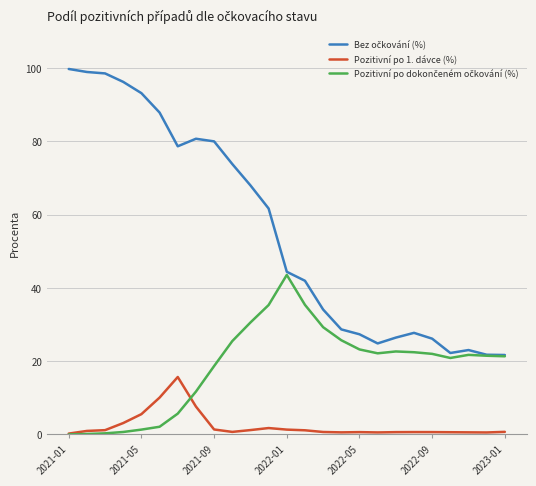

True or false: Pozitivní po 1. dávce (%) and Bez očkování (%) cross at least once.

False